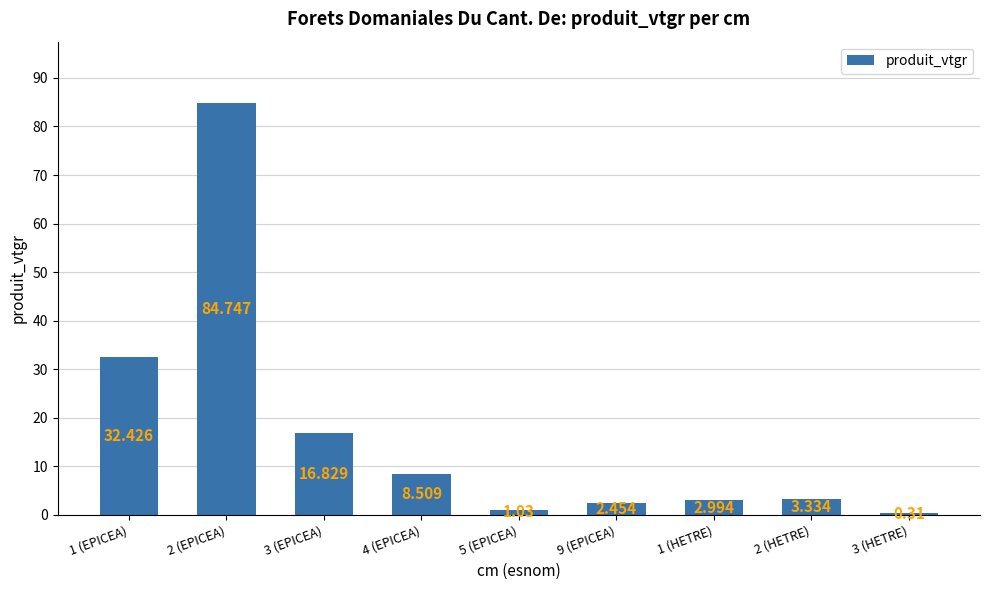

The value at 1 (EPICEA) is 57.1. True or false?

False